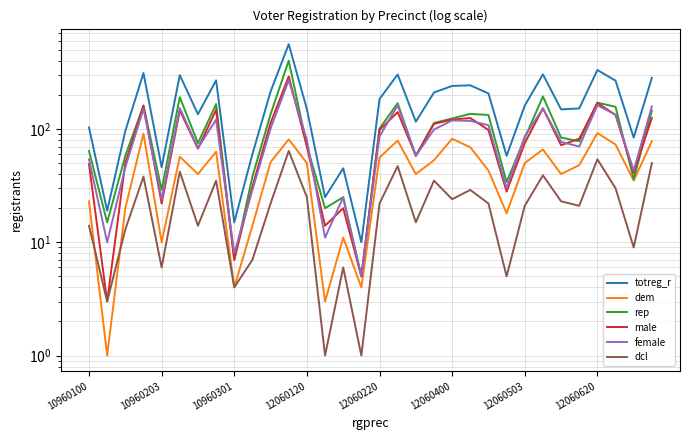

How many values in the dcl series are below 22?

15